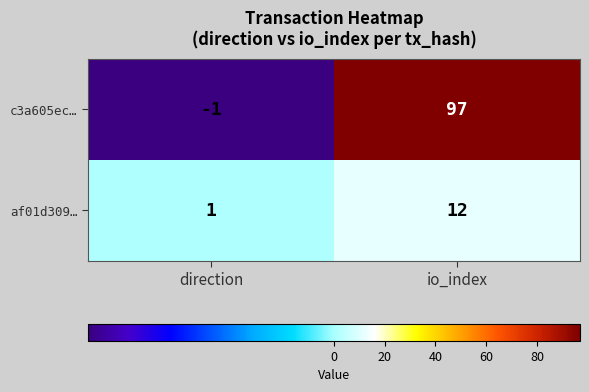

The value of c3a605ec… at io_index is 48. True or false?

False